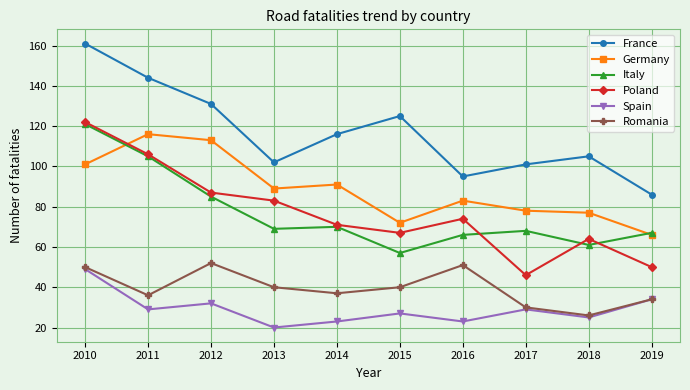

Is the value of Spain at 2015 greater than the value of France at 2018?

No